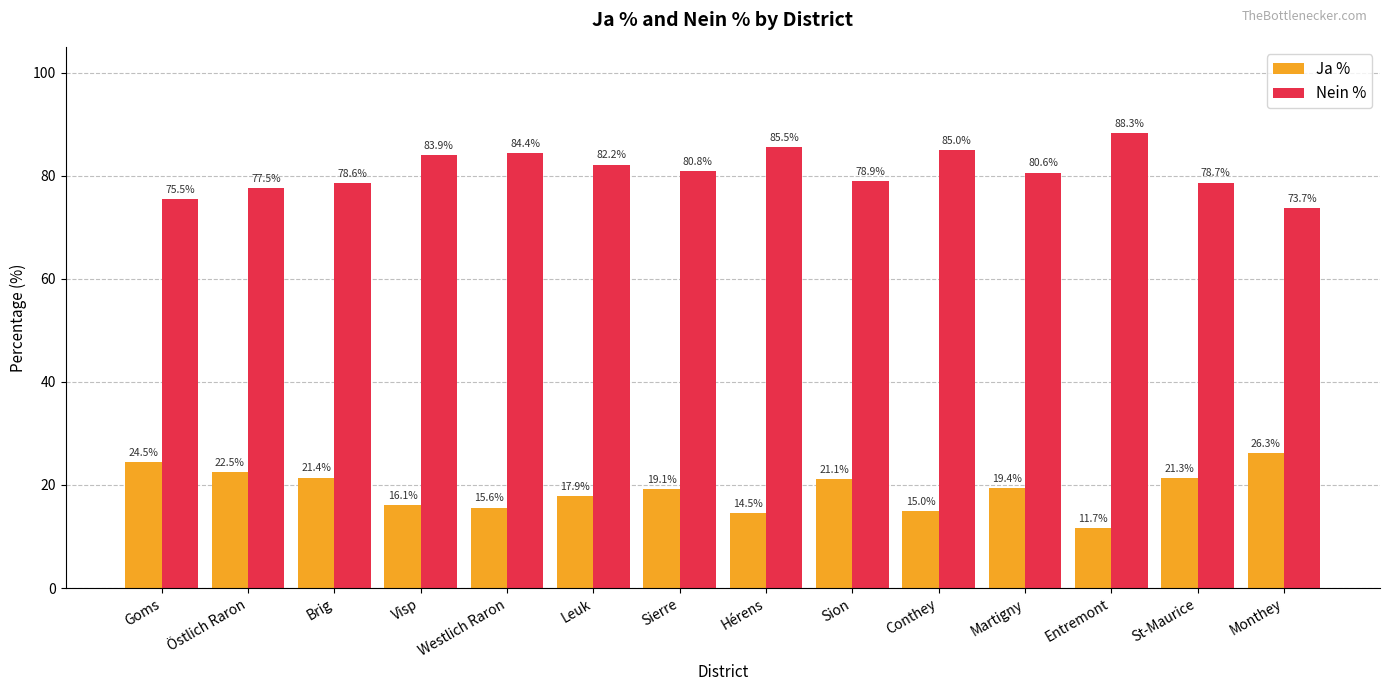

True or false: Ja % has a value of 21.4 at Brig.

True